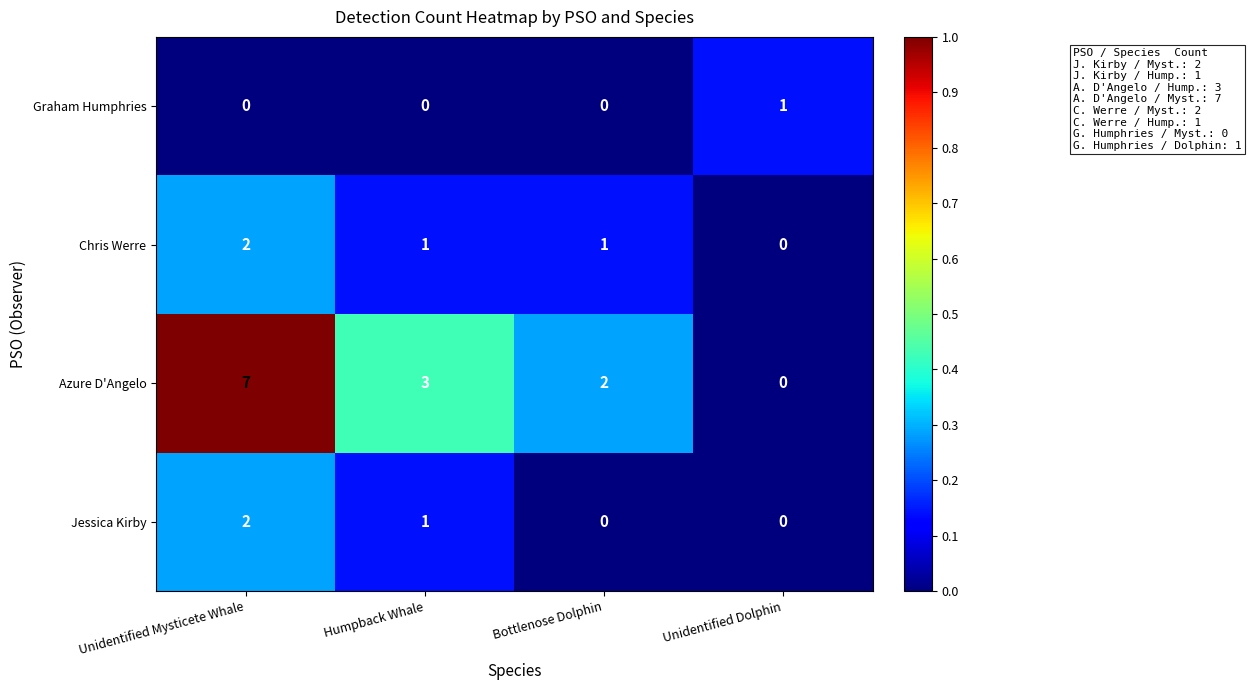

Which series has the largest range (max minus min)?

Azure D'Angelo